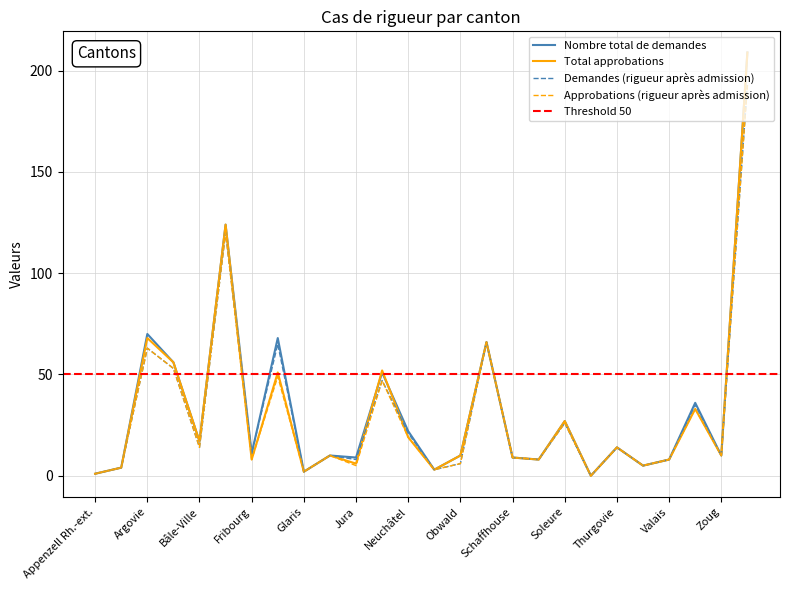

Where is the first local minimum for Nombre total de demandes?

Bâle-Ville